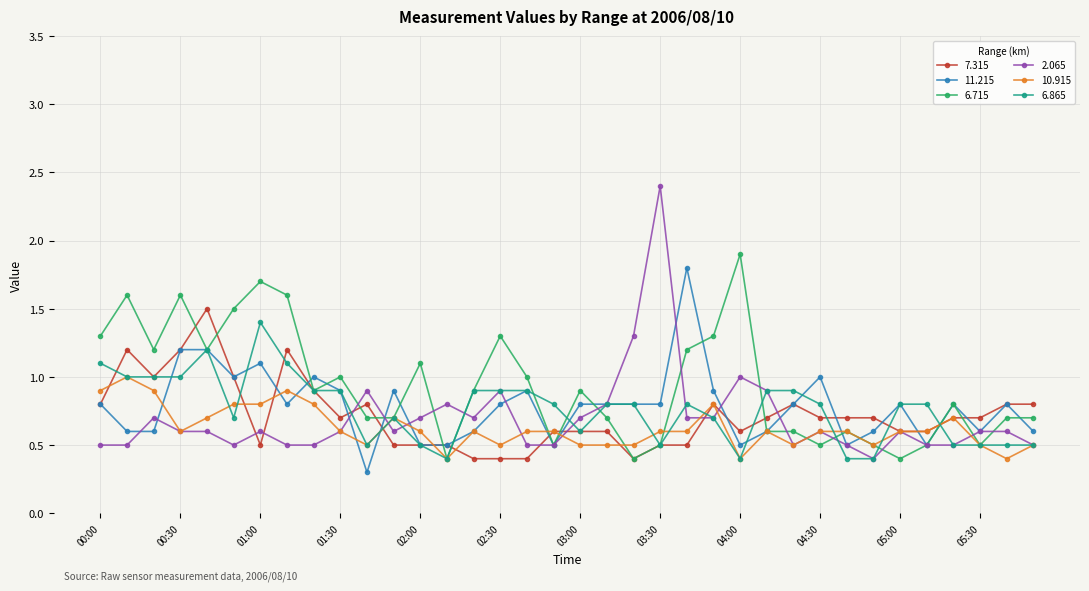

What is the lowest value of the 6.715 series?

0.4